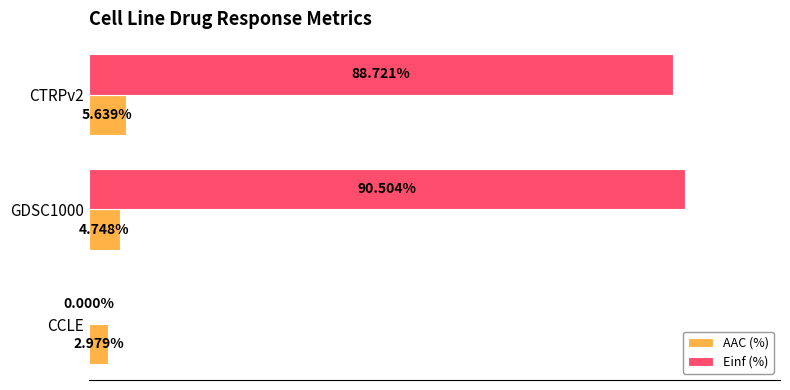

Which series changed the most between CCLE and CTRPv2?

Einf (%)